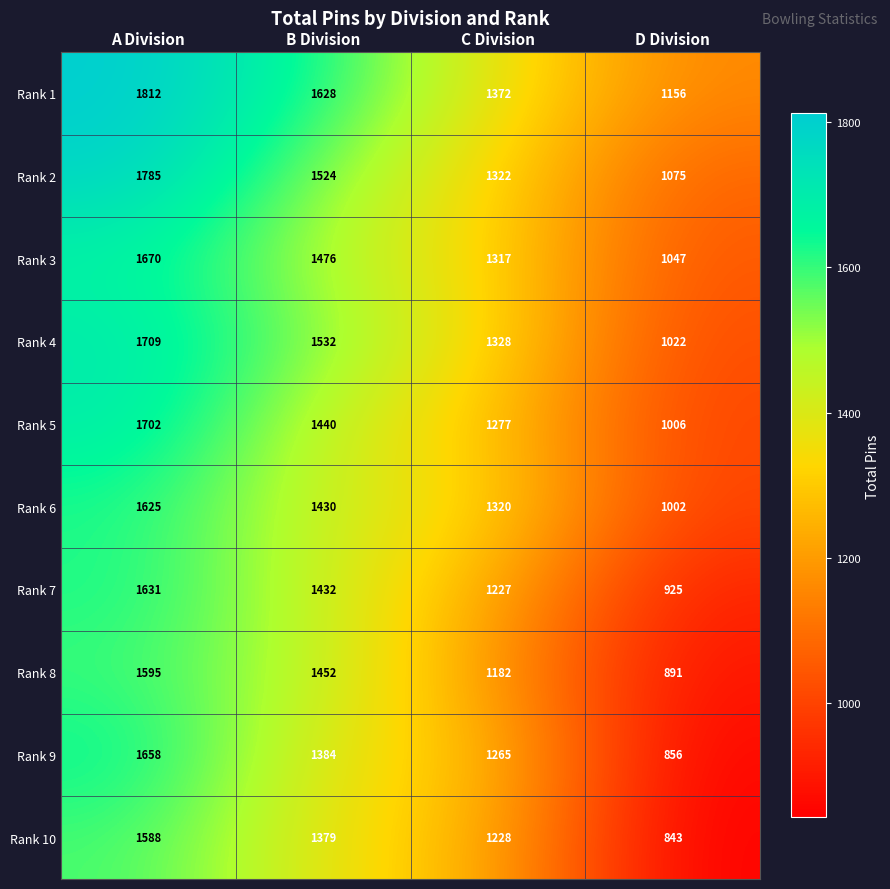

Rank the series by their maximum value, from lowest to highest.

Rank 10, Rank 8, Rank 6, Rank 7, Rank 9, Rank 3, Rank 5, Rank 4, Rank 2, Rank 1